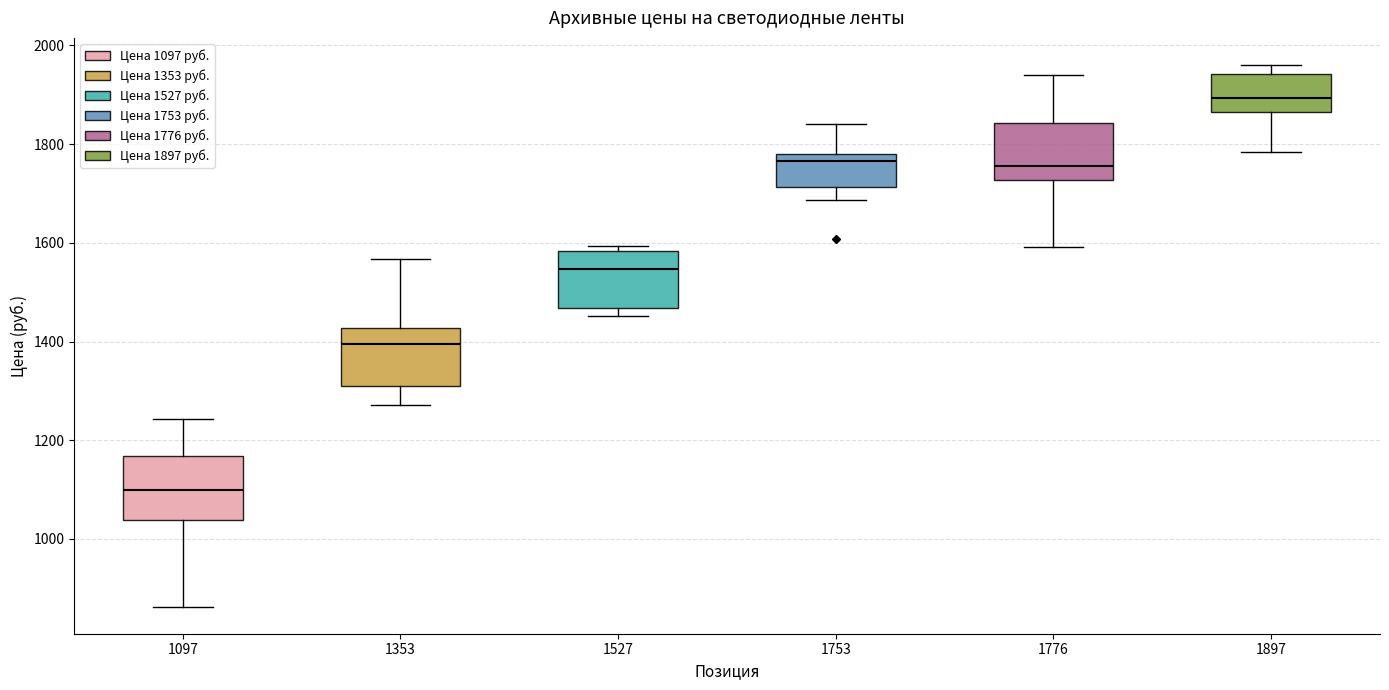

Which box's median line is the lowest?

1097